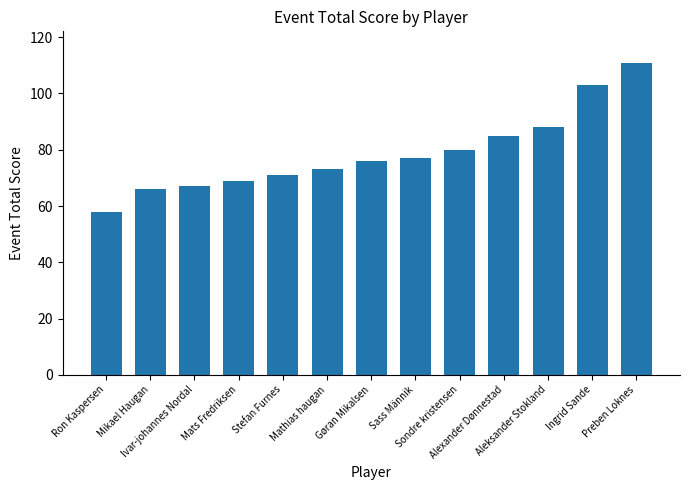

What is the average value?

79